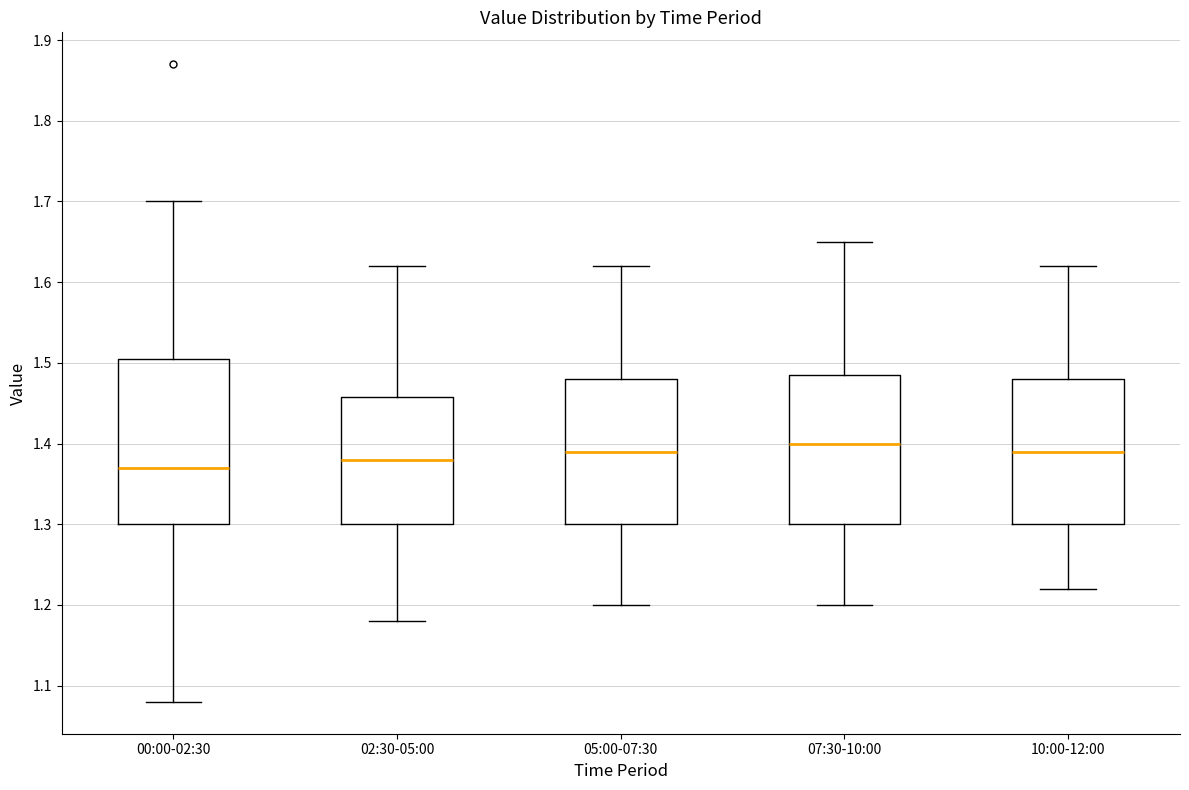

Which box is the tallest, from its lower edge to its upper edge?

00:00-02:30